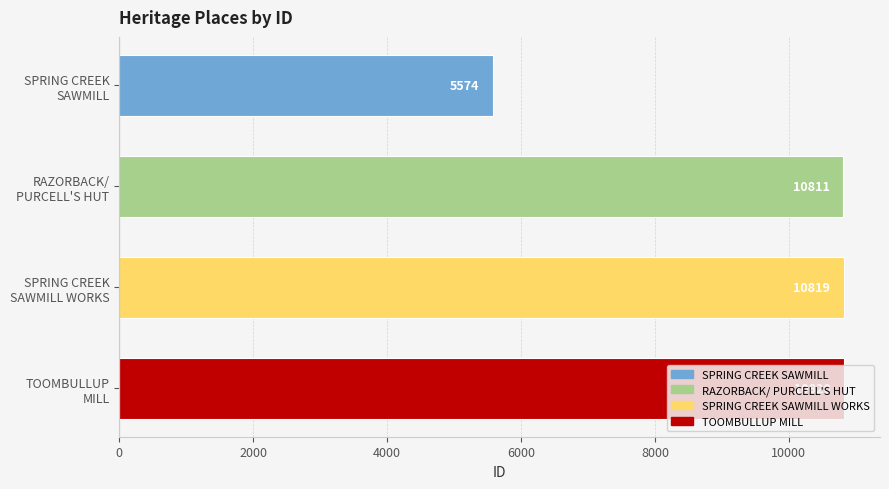

Rank the categories by value from highest to lowest.

TOOMBULLUP
MILL, SPRING CREEK
SAWMILL WORKS, RAZORBACK/
PURCELL'S HUT, SPRING CREEK
SAWMILL